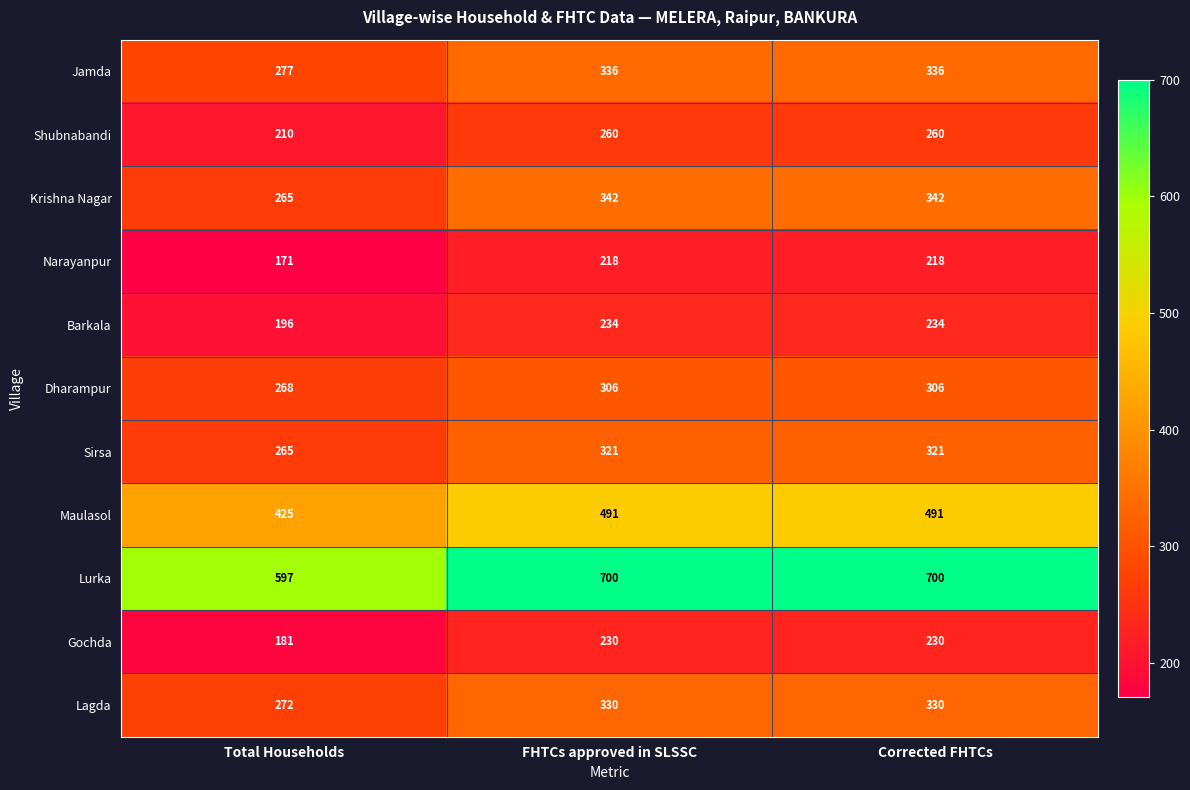

Is it true that Gochda equals 230 at Corrected FHTCs?

True